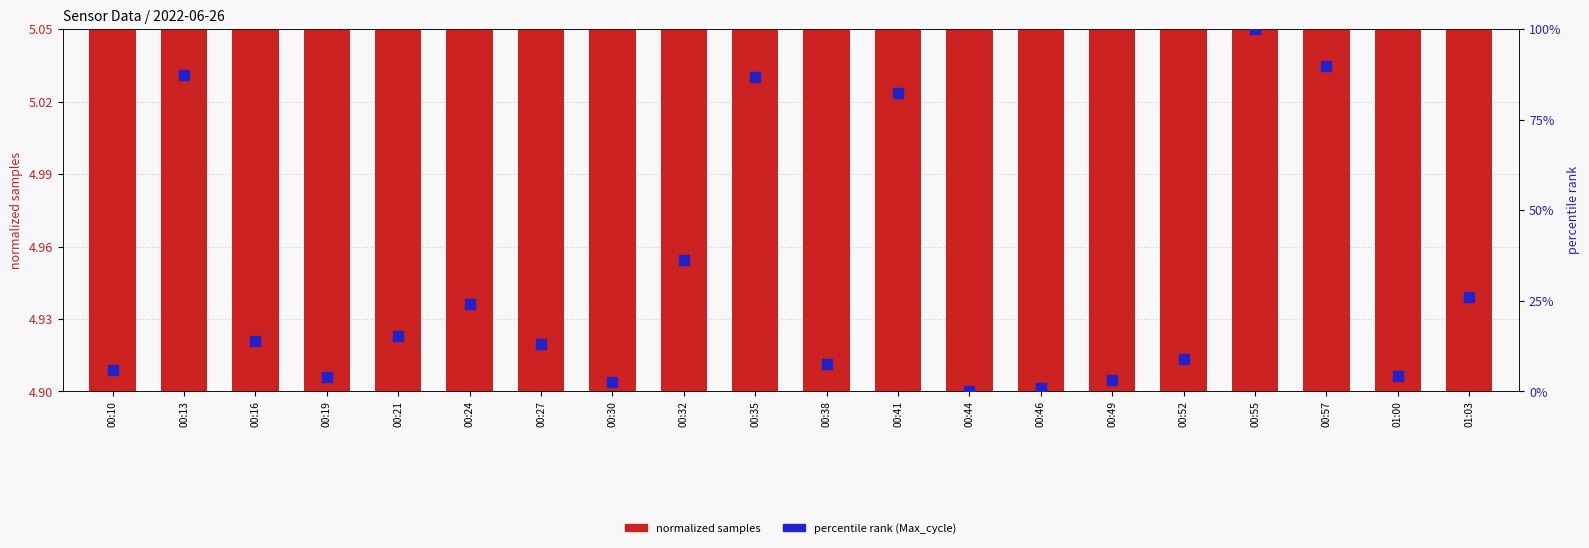

What is the total value across all series at 00:38?

12.5